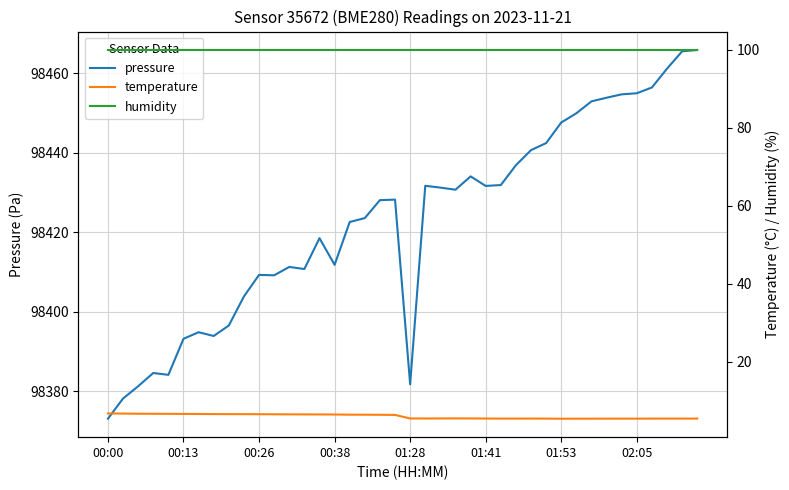

Rank the series by their maximum value, from highest to lowest.

pressure, humidity, temperature